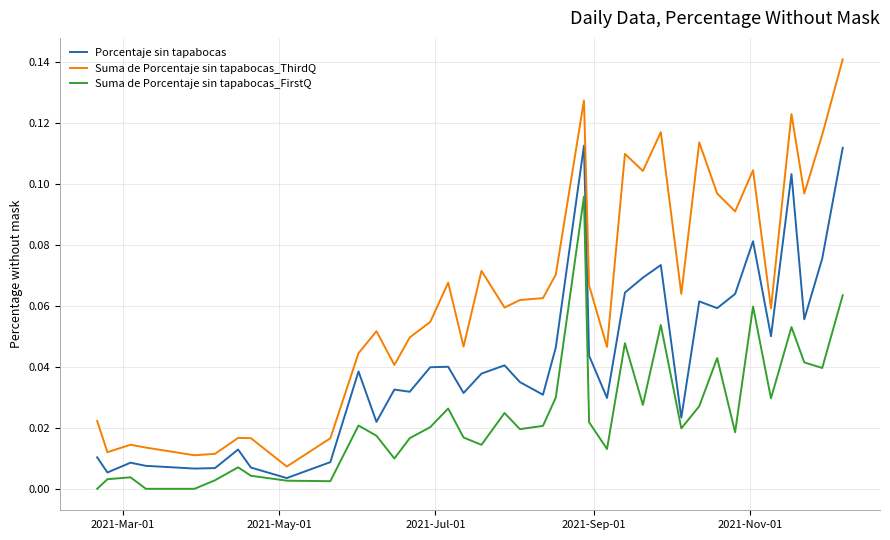

Does the chart display data point markers on the line(s)?

No